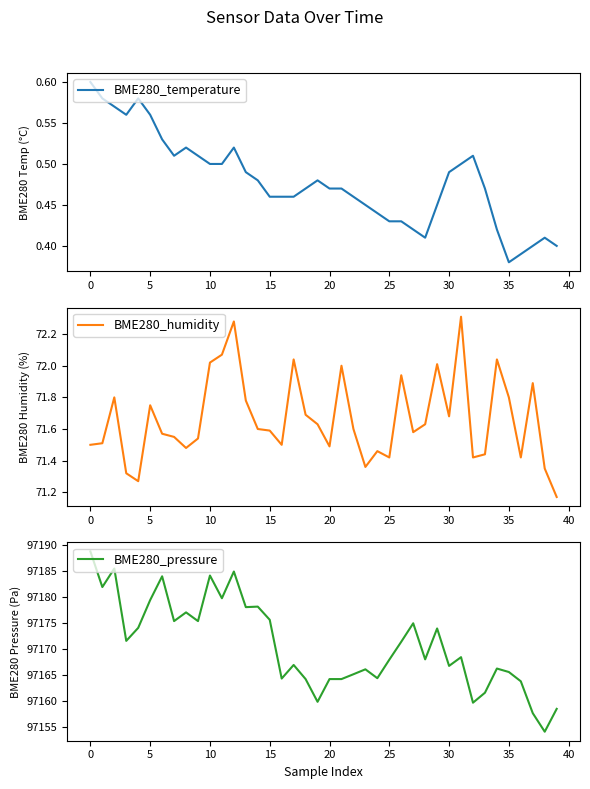

What is the greatest value displayed?

97188.8